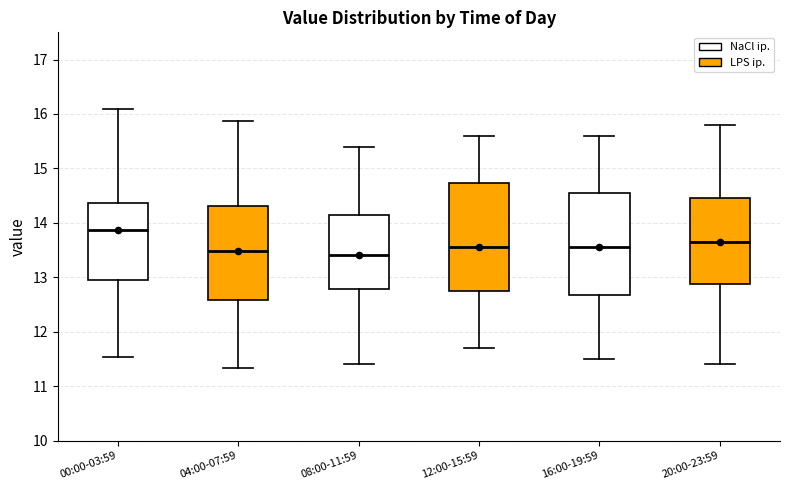

Reading left to right, read every box against the y-axis: the position of its median line, the range the box covers, and the ends of its whiskers. The values are not printed on the chart, so give them approximately, as read against the axis.

00:00-03:59: median 13.9, box 12.9 to 14.4, whiskers 11.5 to 16.1
04:00-07:59: median 13.5, box 12.6 to 14.3, whiskers 11.3 to 15.9
08:00-11:59: median 13.4, box 12.8 to 14.2, whiskers 11.4 to 15.4
12:00-15:59: median 13.6, box 12.8 to 14.7, whiskers 11.7 to 15.6
16:00-19:59: median 13.6, box 12.7 to 14.6, whiskers 11.5 to 15.6
20:00-23:59: median 13.7, box 12.9 to 14.5, whiskers 11.4 to 15.8